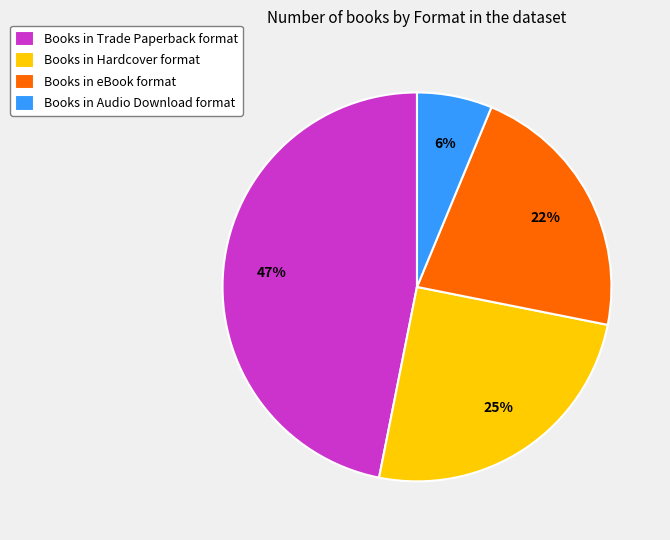

What is the ratio of the value at Books in Trade Paperback format to the value at Books in eBook format?

2.1